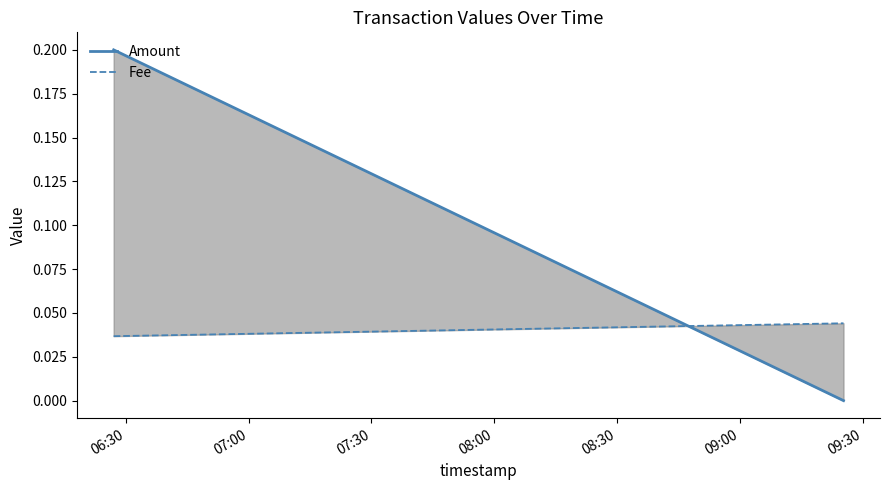

How many lines are shown in the chart?

2